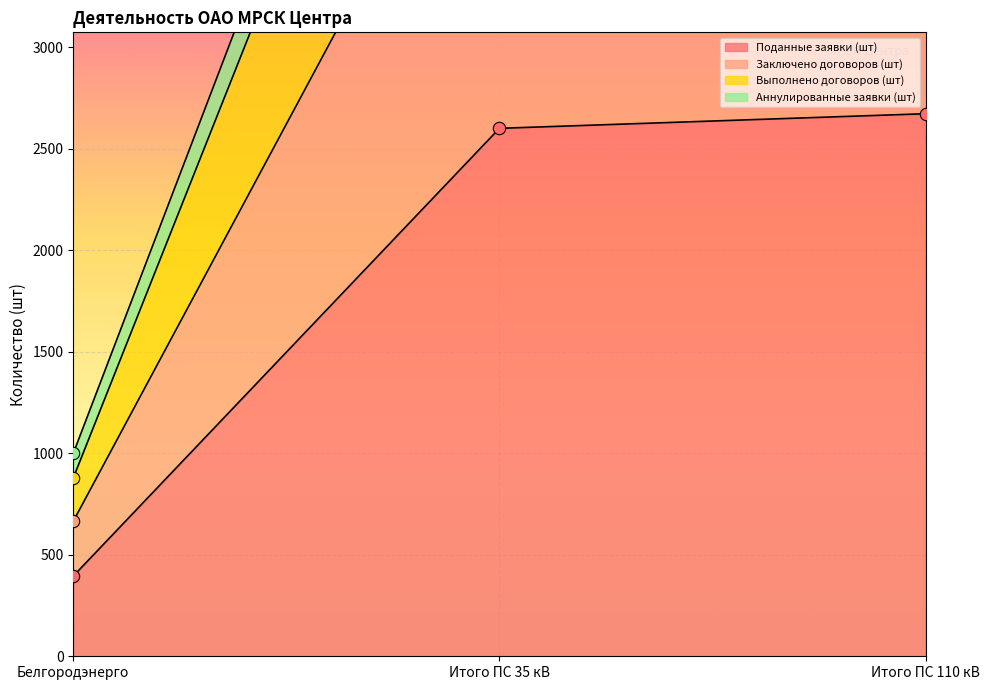

Is the value of Аннулированные заявки (шт) at Итого ПС 110 кВ greater than the value of Заключено договоров (шт) at Итого ПС 35 кВ?

No